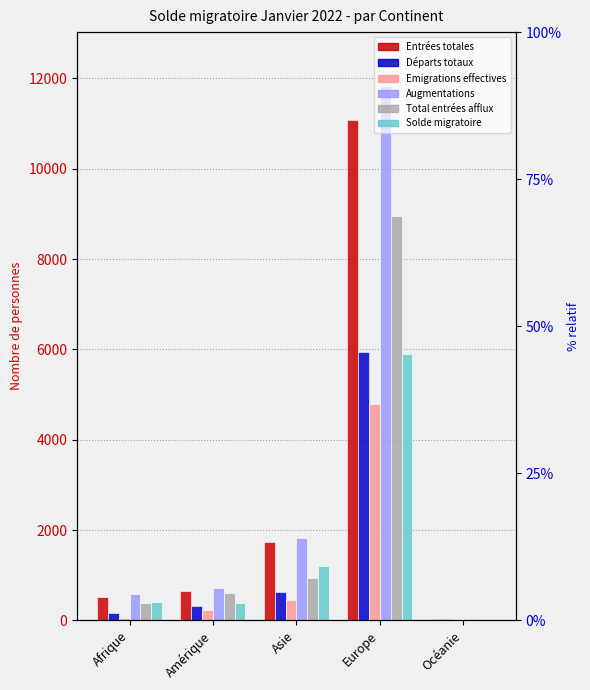

At which category is the sum across all series the highest?

Europe